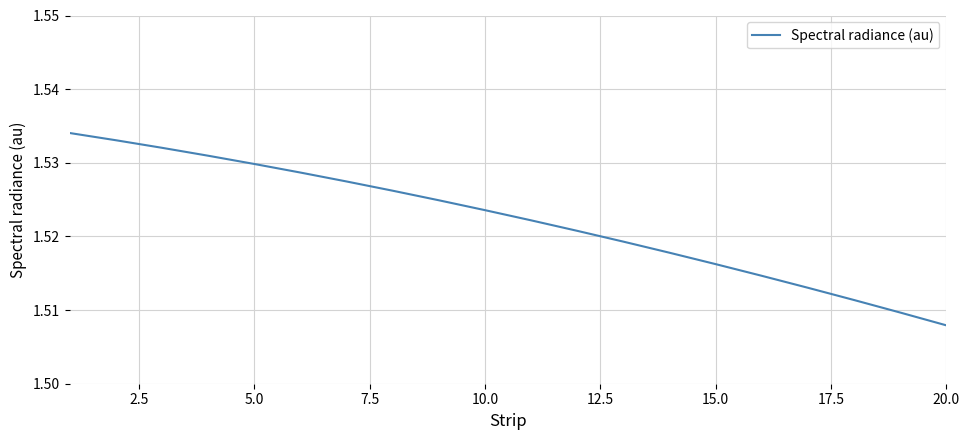

At which category does the chart reach its minimum across all series?

20.0